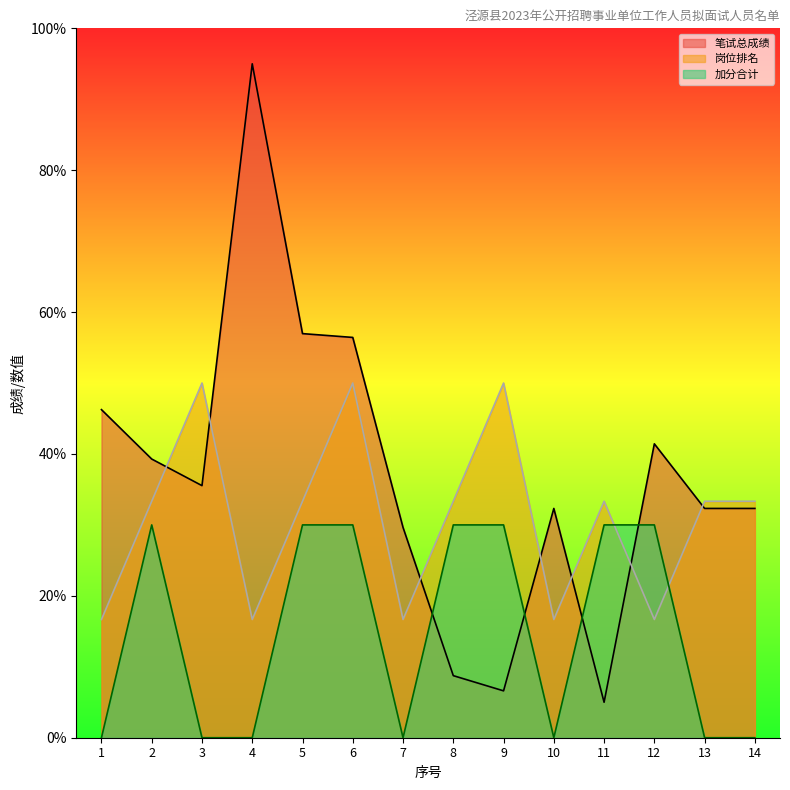

Reading left to right, extract all data points from this chart.

笔试总成绩: 1=46.2	2=39.3	3=35.5	4=95.0	5=57.0	6=56.4	7=29.6	8=8.8	9=6.6	10=32.3	11=5.0	12=41.4	13=32.3	14=32.3
加分合计: 1=0.0	2=30.0	3=0.0	4=0.0	5=30.0	6=30.0	7=0.0	8=30.0	9=30.0	10=0.0	11=30.0	12=30.0	13=0.0	14=0.0
岗位排名: 1=16.7	2=33.3	3=50.0	4=16.7	5=33.3	6=50.0	7=16.7	8=33.3	9=50.0	10=16.7	11=33.3	12=16.7	13=33.3	14=33.3